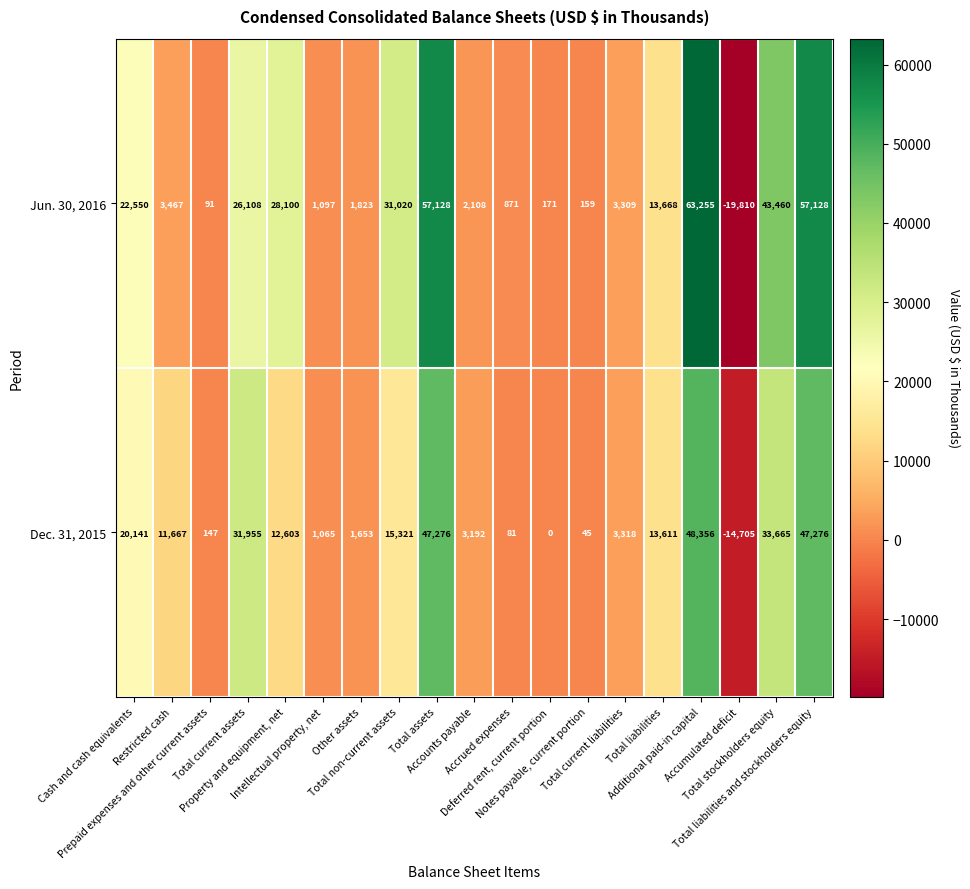

Count the number of data series in this chart.

2